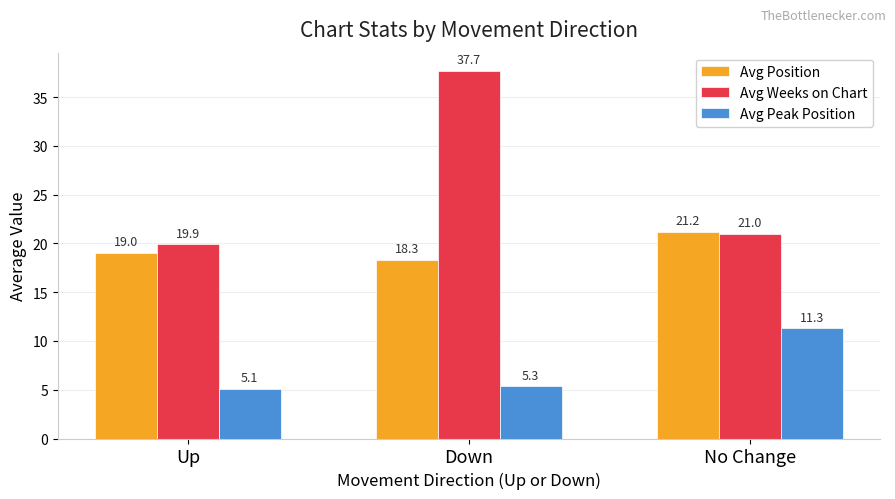

At No Change, list the series in order from largest to smallest.

Avg Position, Avg Weeks on Chart, Avg Peak Position